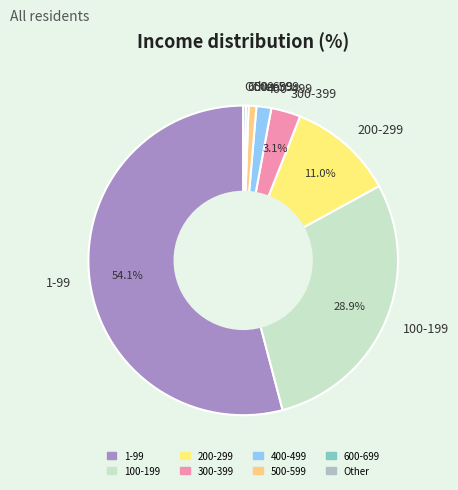

To the nearest percent, what portion does 100-199 represent?

29%